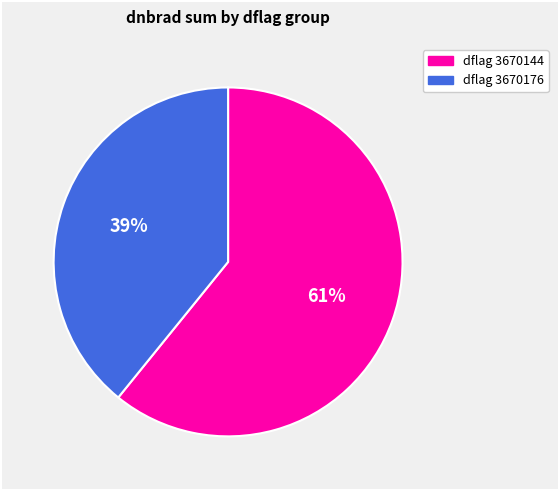

To the nearest percent, what is the average slice percentage?

50%